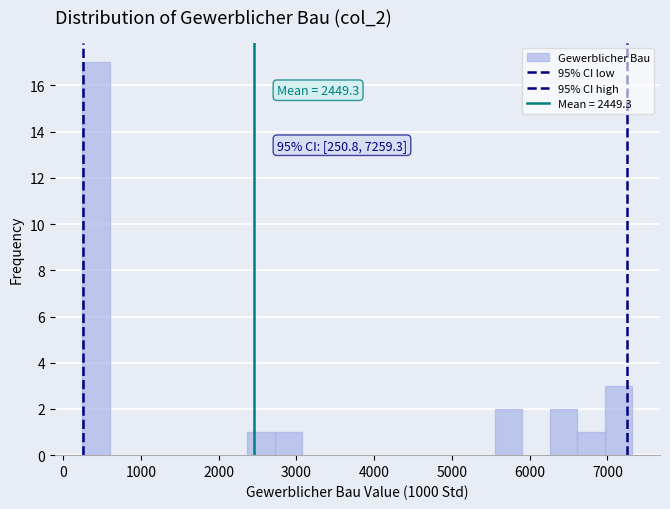

Read against the x-axis, roughly where is the centre of the tallest bar?

400